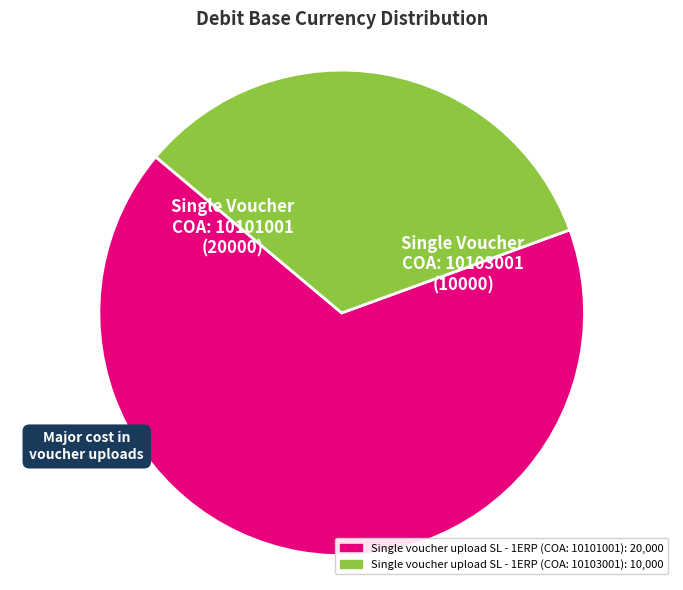

Is it true that Single voucher upload SL - 1ERP (COA: 10103001) is 33% of the pie?

True